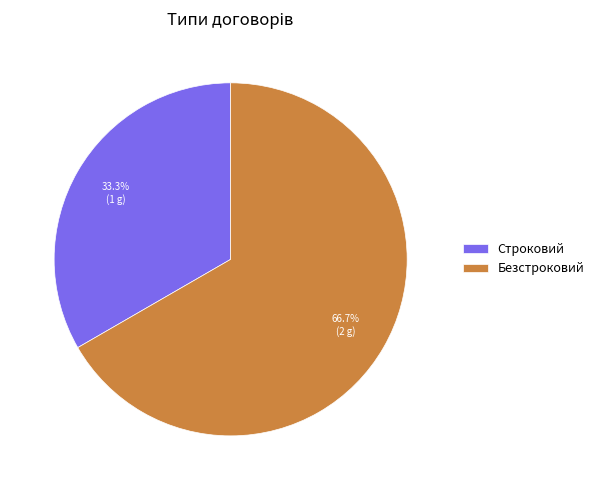

How many slices are in this pie chart?

2